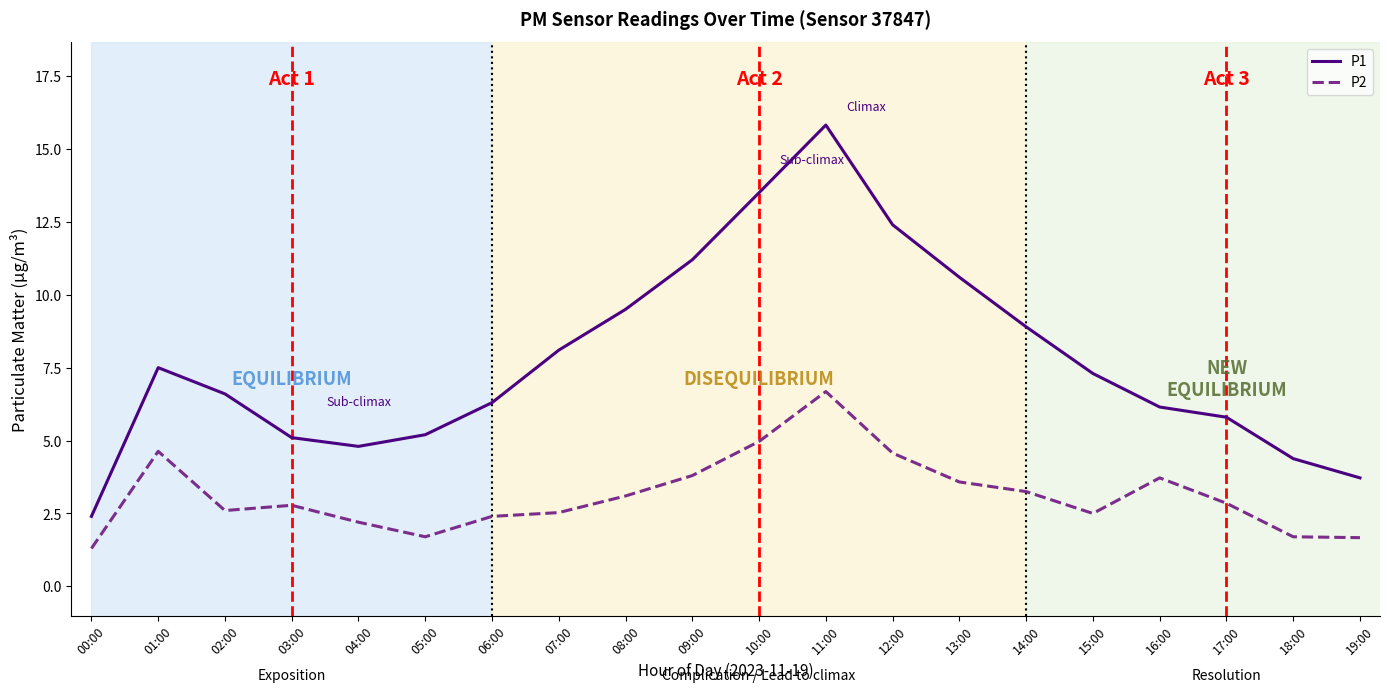

What is the difference between the maximum and second lowest values in the P1 series?

12.1